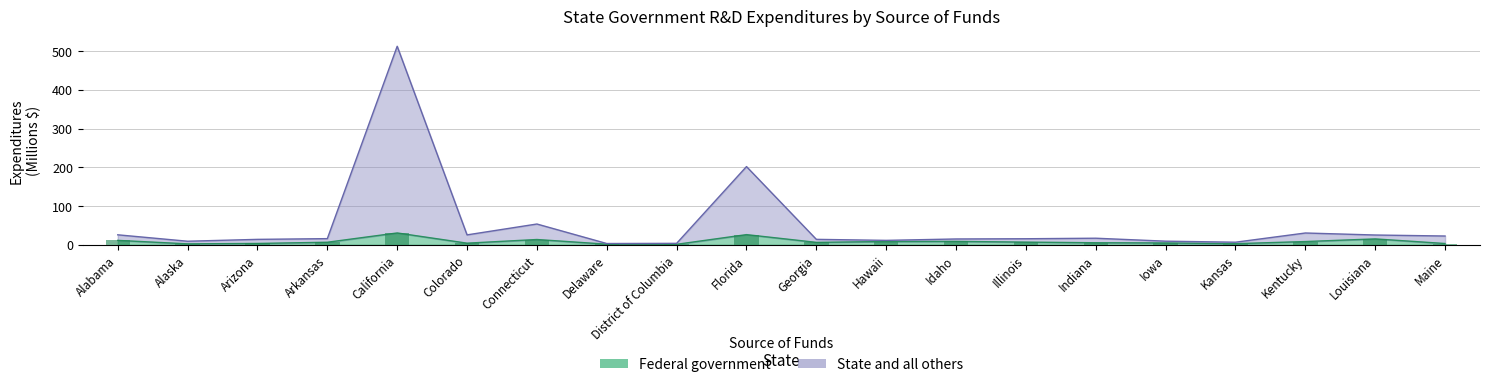

Rank the series by their maximum value, from highest to lowest.

State and all others, Federal government